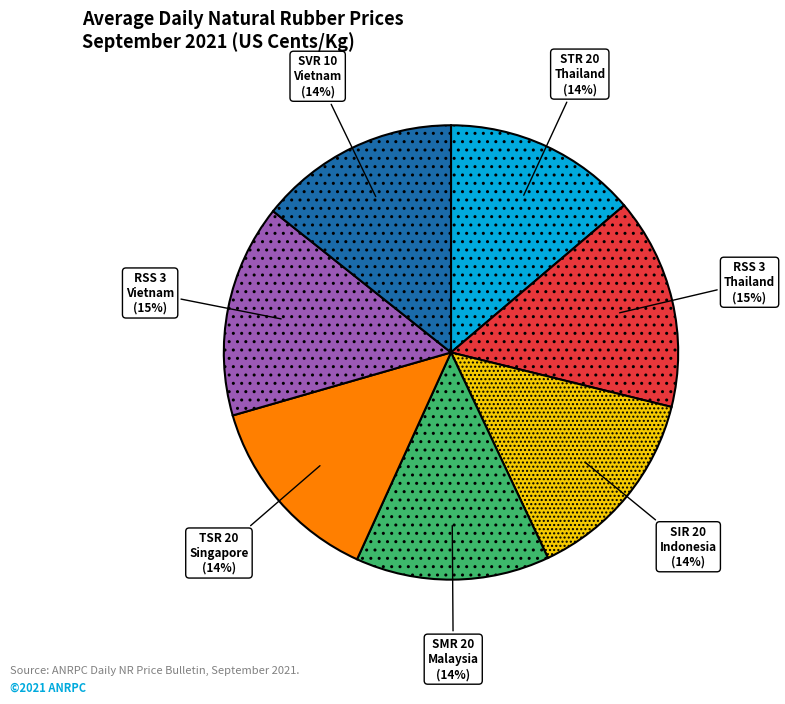

Count the number of slices in the pie.

7